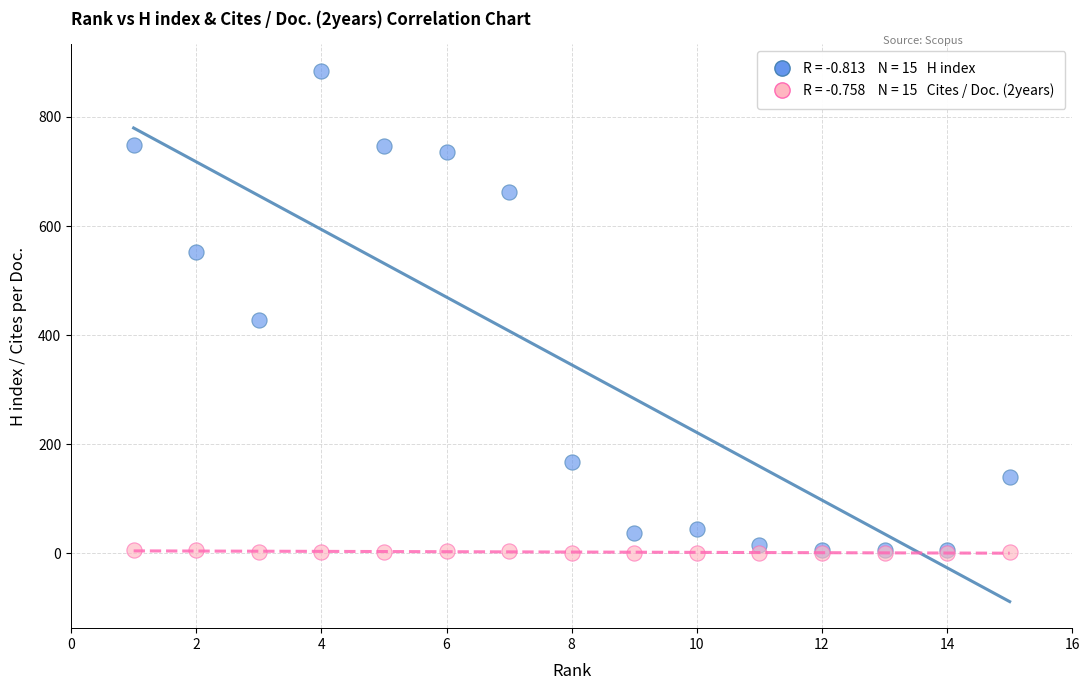

Across all series, what Y value is closest to 442?

428.0